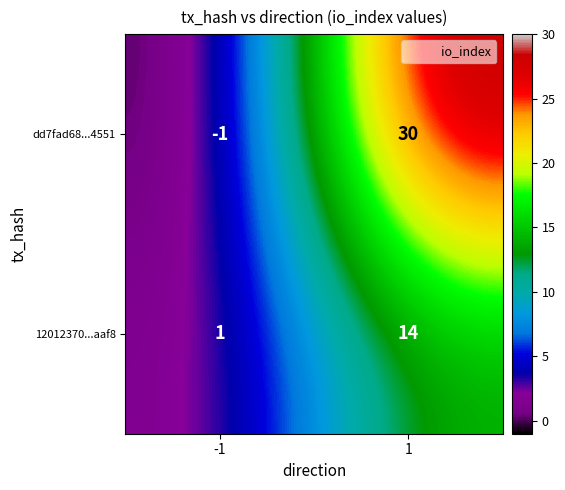

What is the highest value of the 12012370...aaf8 series?

14